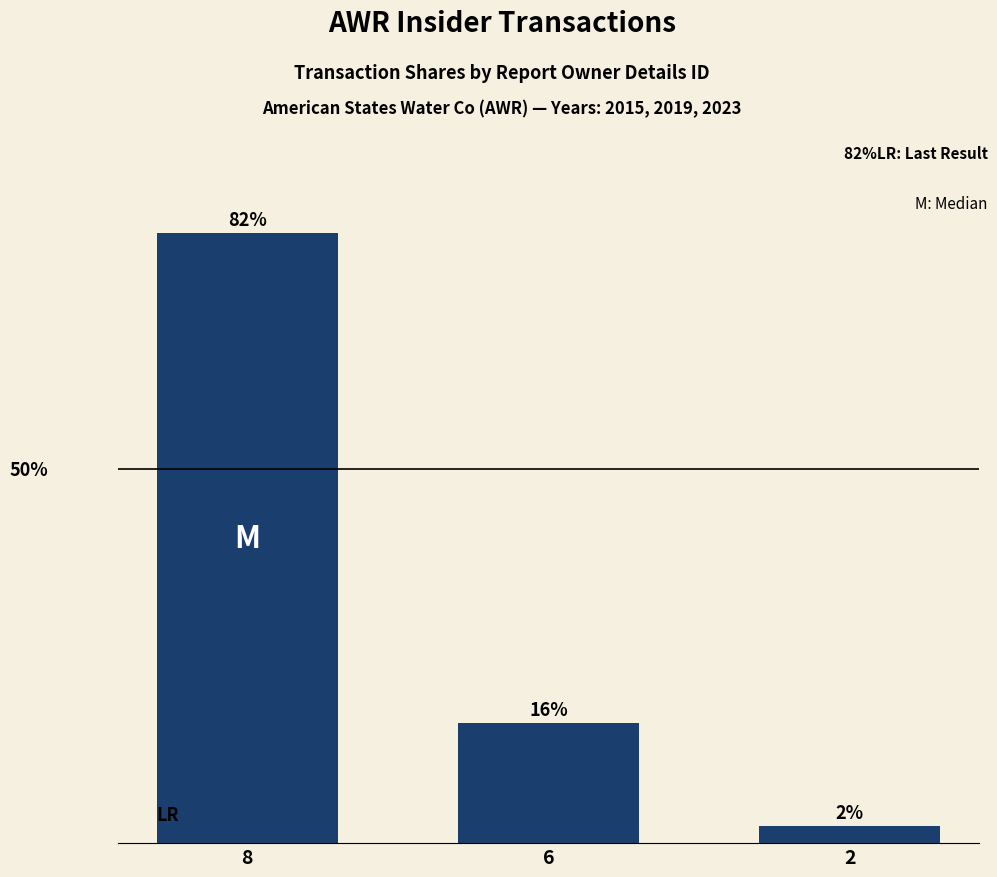

Are the bars horizontal?

No